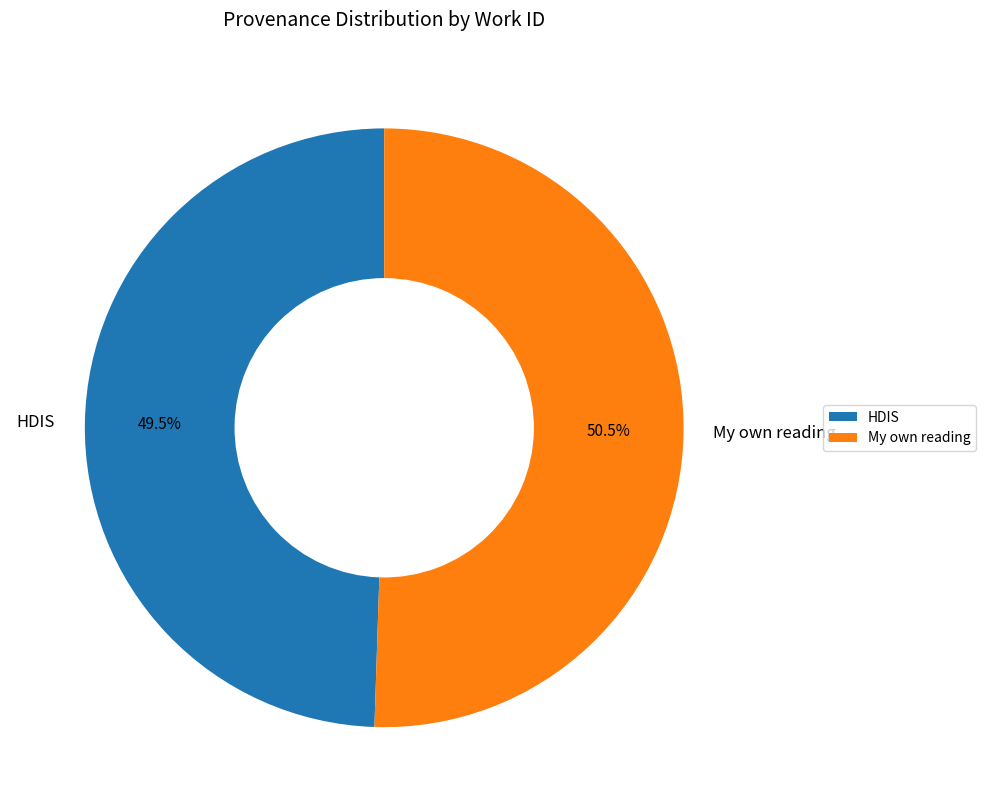

Which has a higher value, My own reading or HDIS?

My own reading